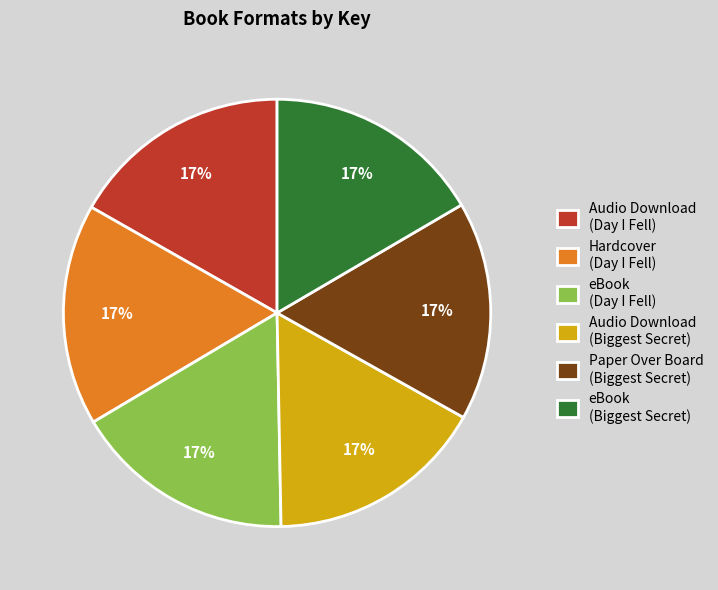

Do Audio Download (Day I Fell) and Hardcover (Day I Fell) together represent more than half of the pie?

No